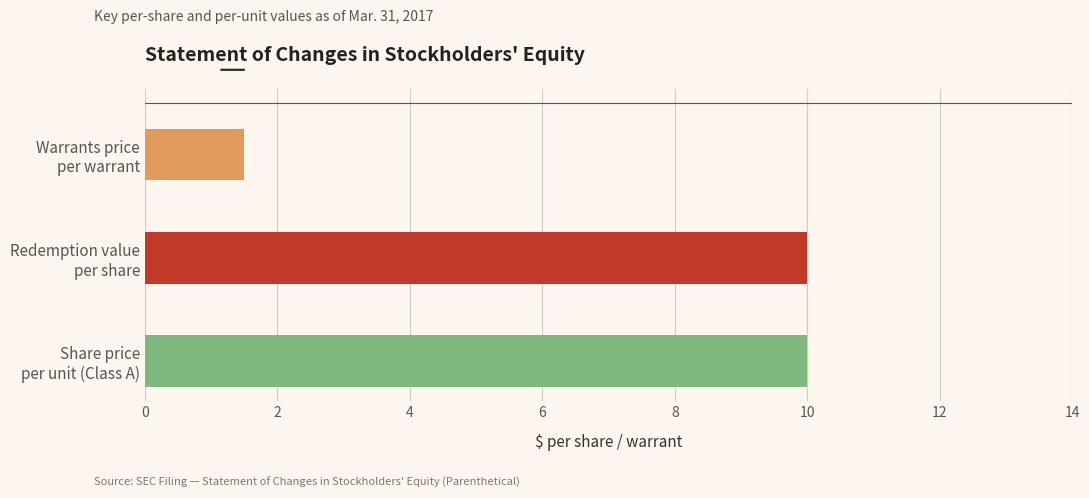

Are the bars grouped side by side (vs. stacked)?

No